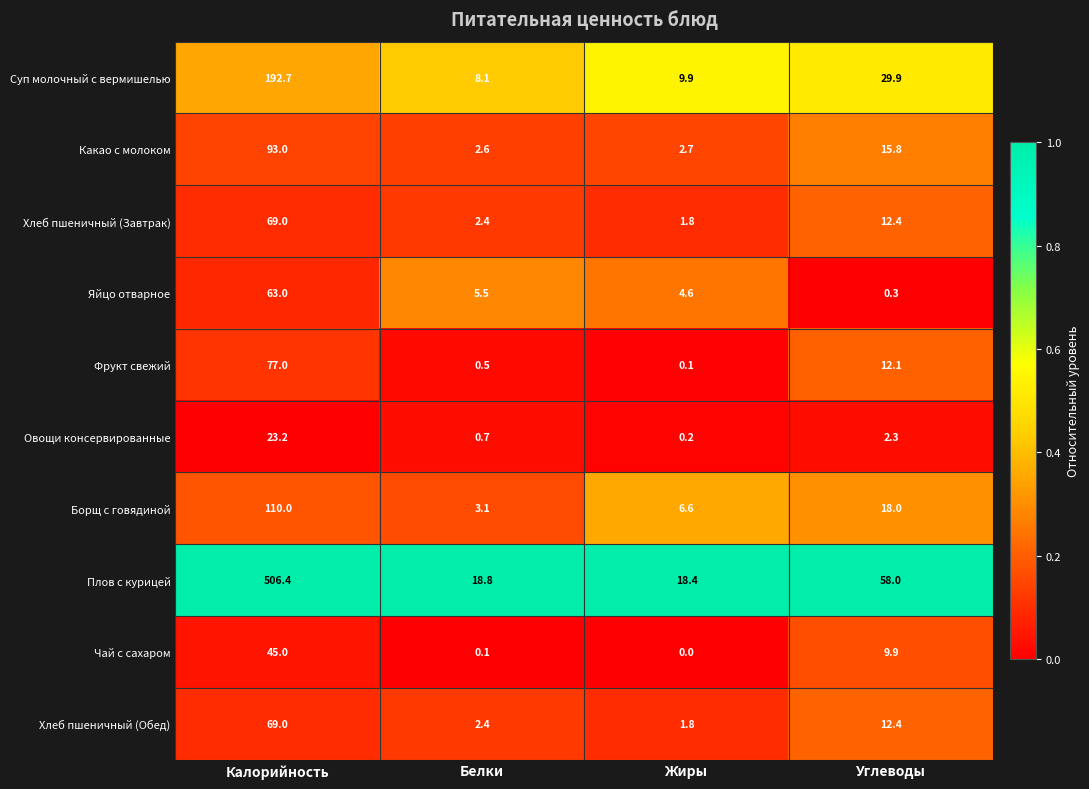

The value of Суп молочный с вермишелью at Жиры is 9.9. True or false?

True